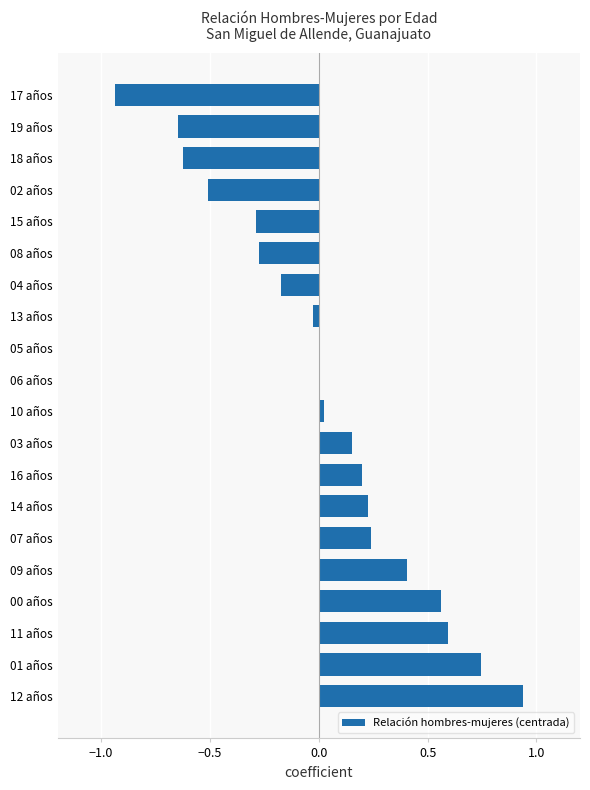

The chart shows a value of -0.4 at 19 años. True or false?

False